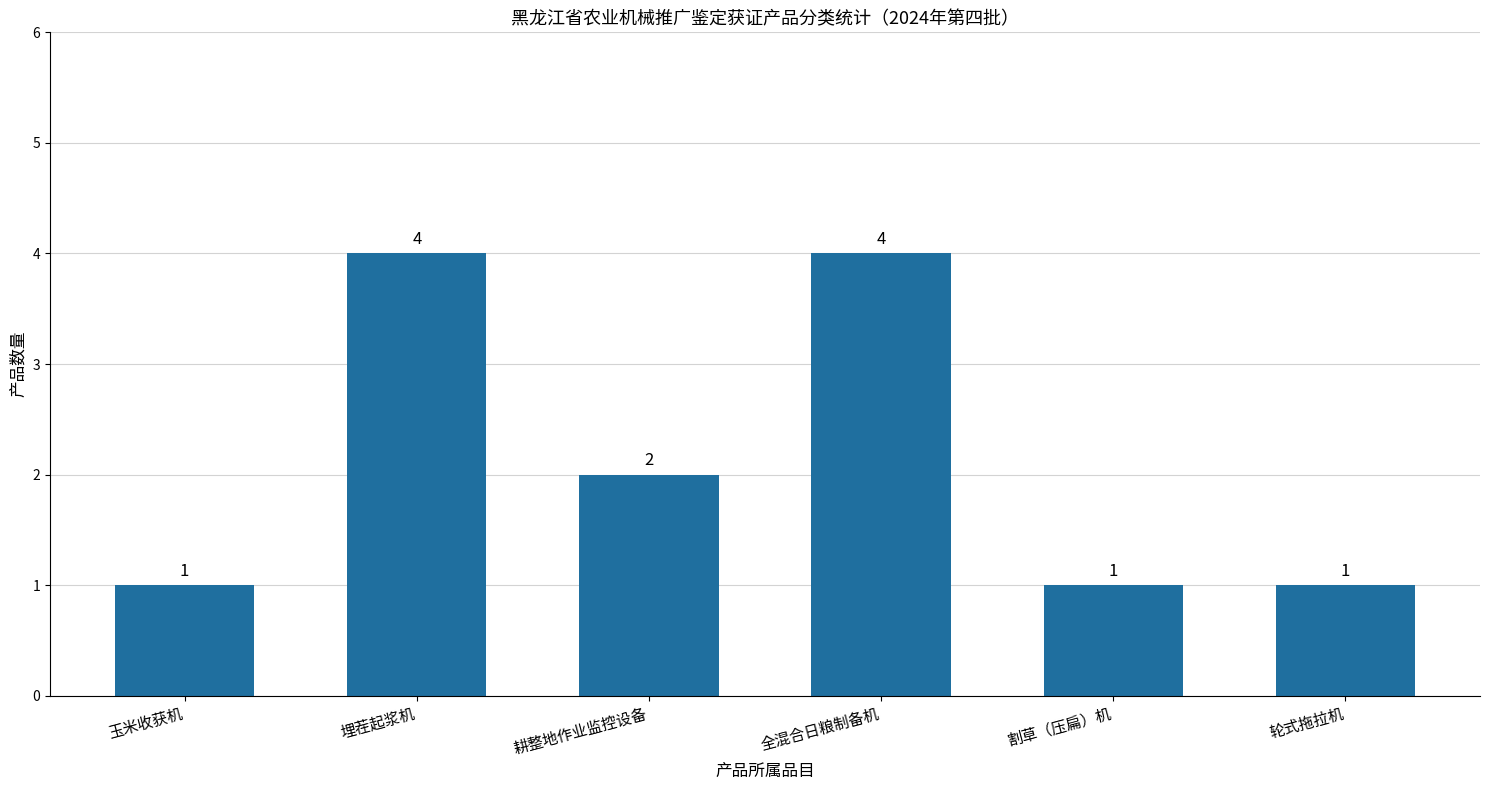

How many series are shown in this chart?

1